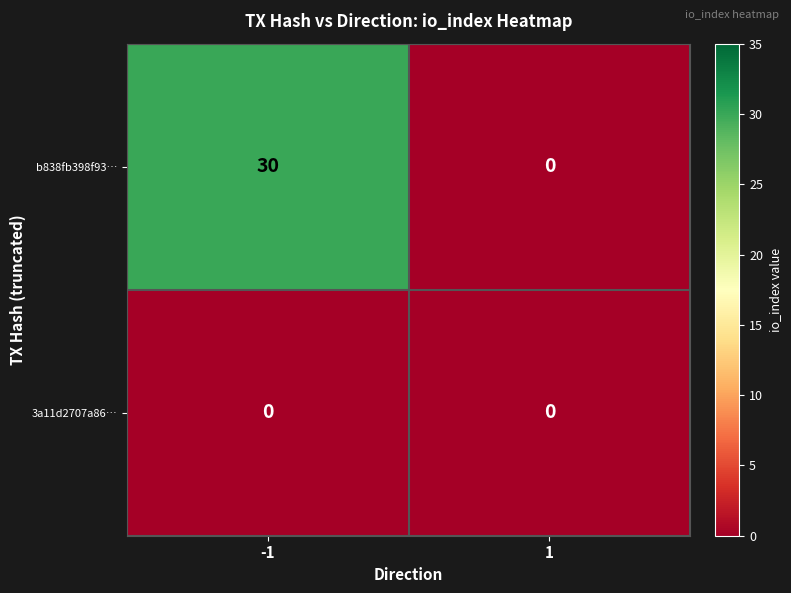

How many distinct data groups are displayed?

2